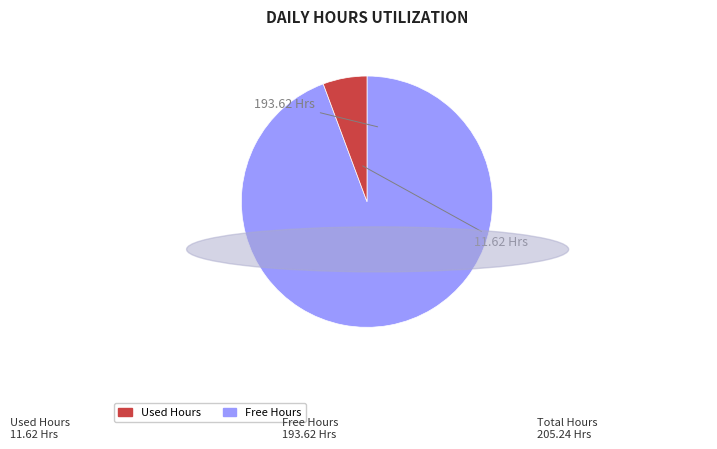

Is there any slice that represents more than half of the pie?

Yes